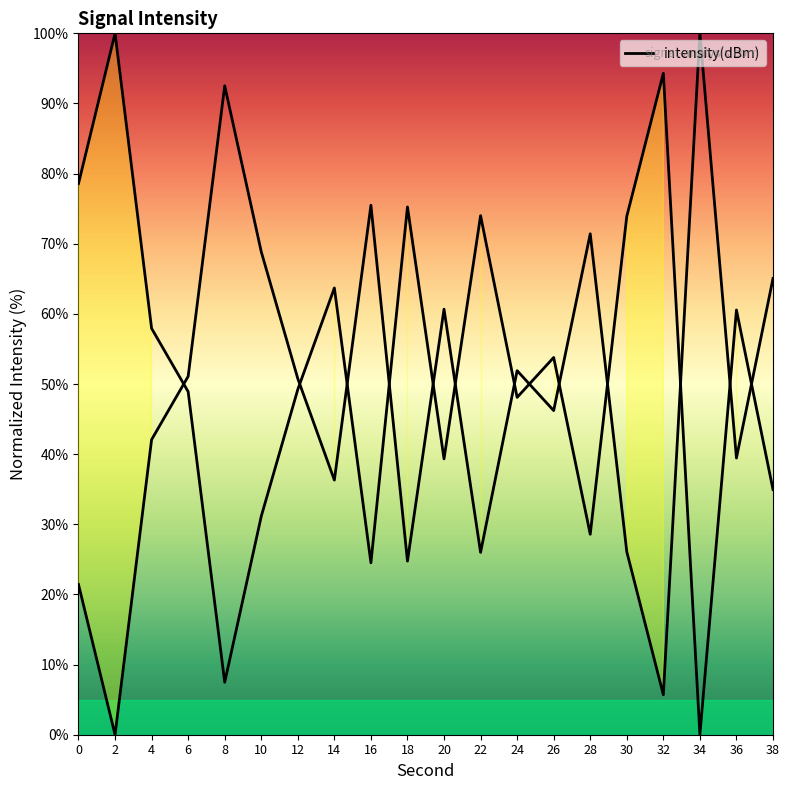

At which label is the value closest to 50?

12